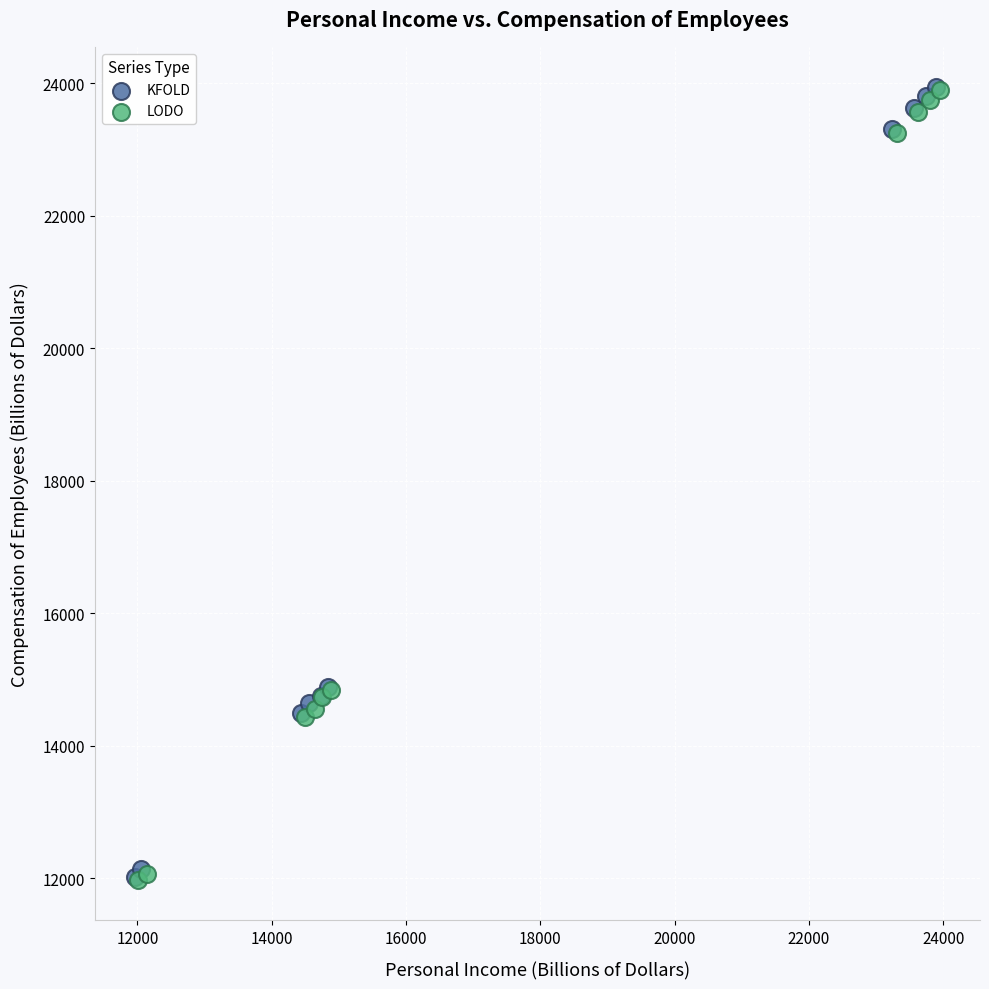

What are all the series names shown in the legend?

KFOLD, LODO